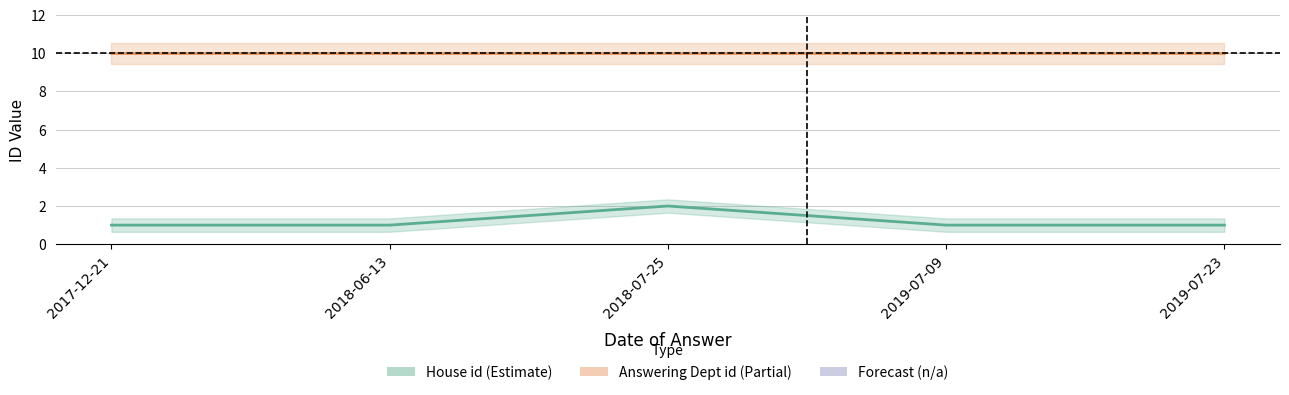

List the labels in order of Answering Dept id (Partial) value, smallest first.

2017-12-21, 2018-06-13, 2018-07-25, 2019-07-09, 2019-07-23